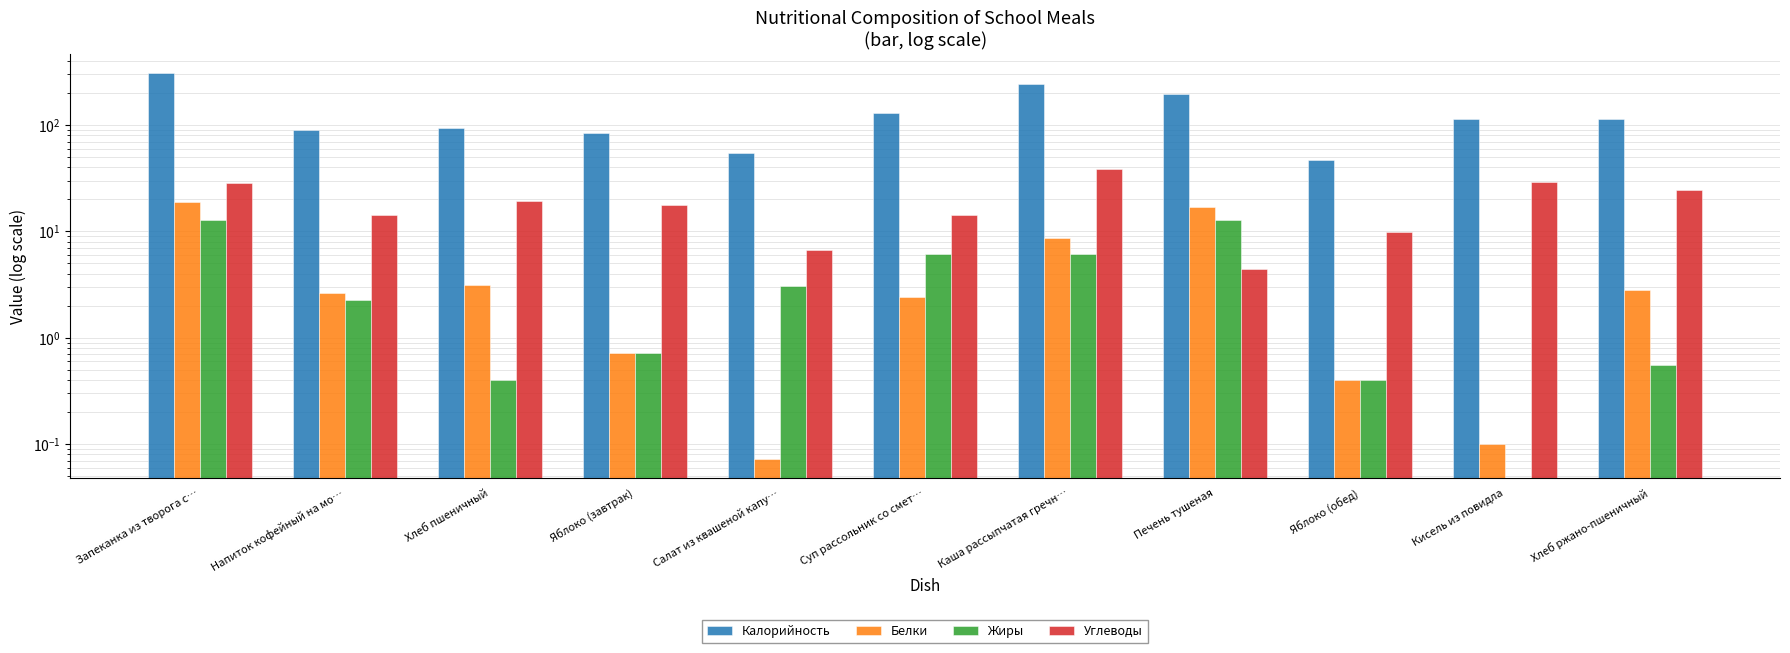

What is the difference between the Калорийность values at Яблоко (обед) and Напиток кофейный на мо…?

42.5